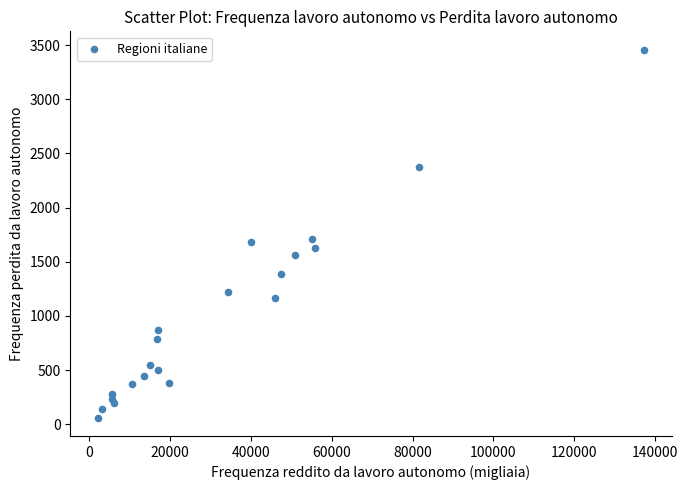

What is the range of Y values (max minus min)?

3396